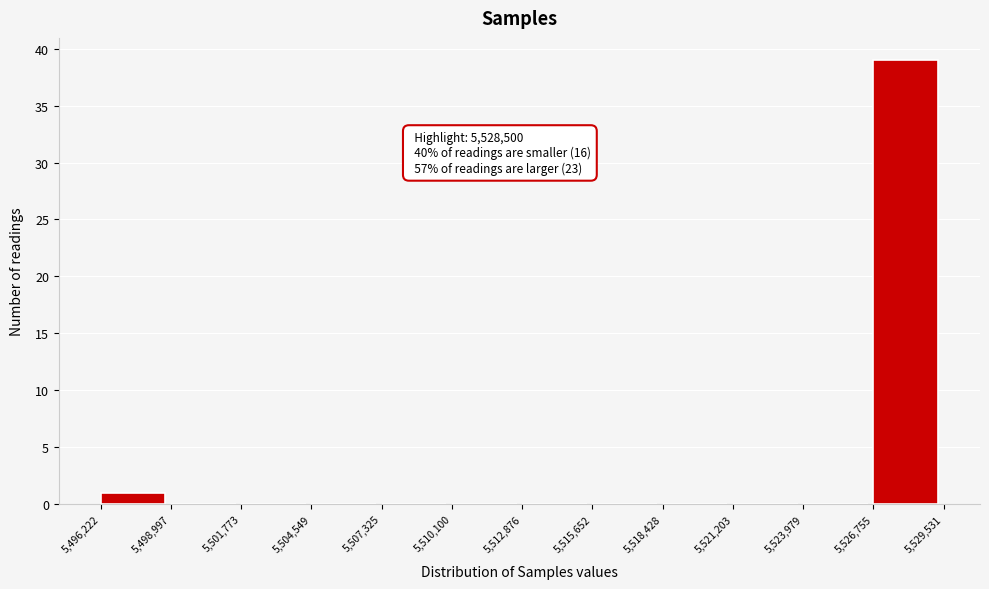

Which range on the x-axis has the tallest bar?

5,526,755 to 5,529,531